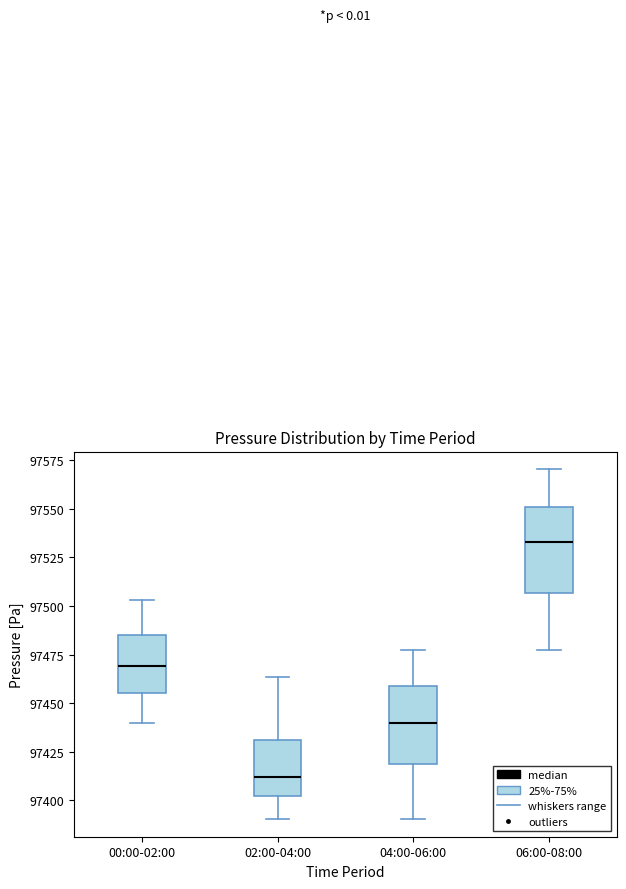

Reading left to right, transcribe this box plot: for each box, give where its median line is, the range the box spans, and where its two whiskers end, as read against the y-axis. The values are not printed on the chart, so give them approximately, as read against the axis.

00:00-02:00: median 97470, box 97455 to 97485, whiskers 97440 to 97505
02:00-04:00: median 97410, box 97400 to 97430, whiskers 97390 to 97465
04:00-06:00: median 97440, box 97420 to 97460, whiskers 97390 to 97475
06:00-08:00: median 97535, box 97505 to 97550, whiskers 97475 to 97570